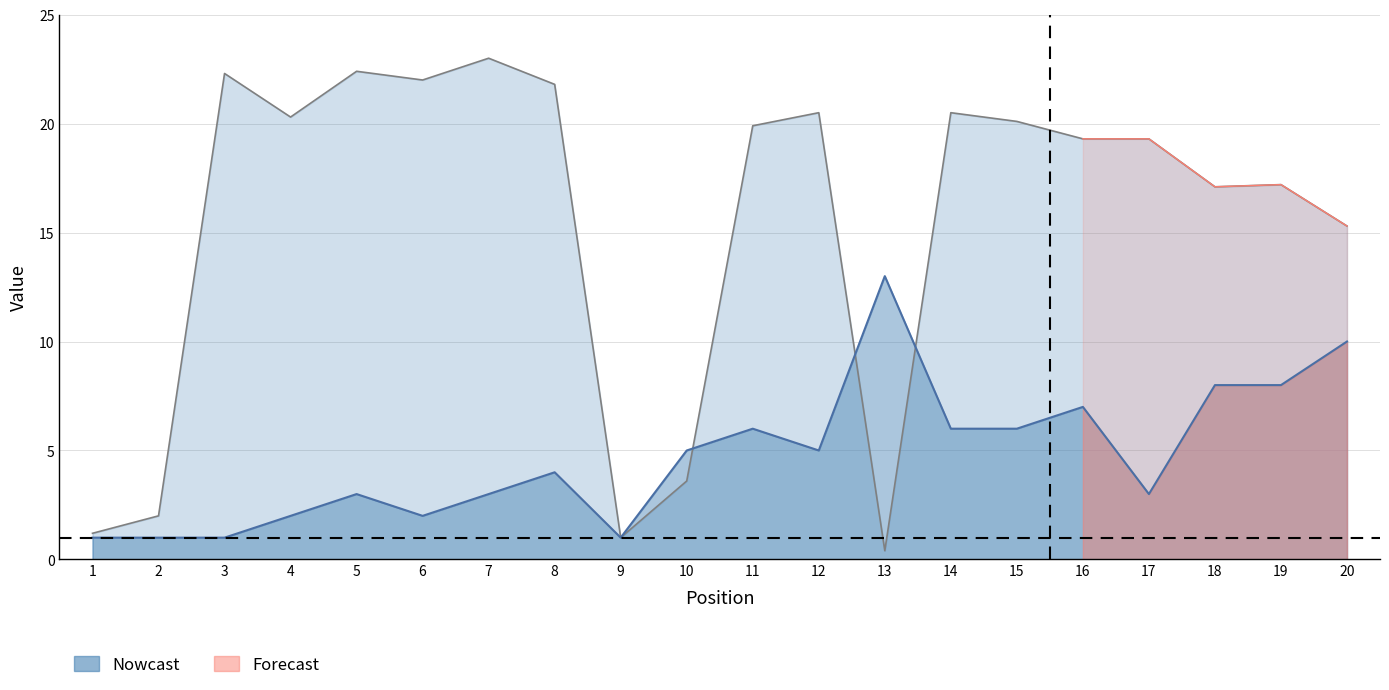

At which category does Weeks on Chart reach its first local peak?

3